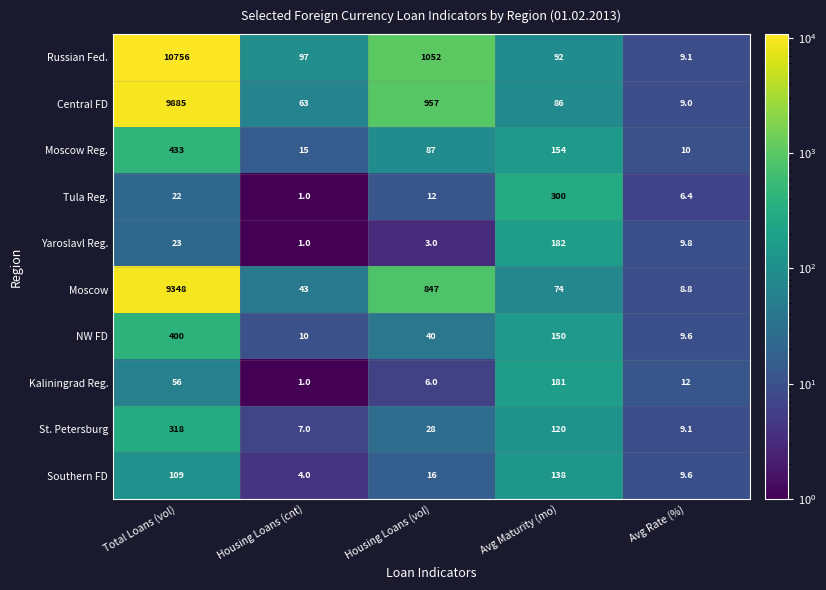

At which label does Moscow first exceed 74?

Total Loans (vol)